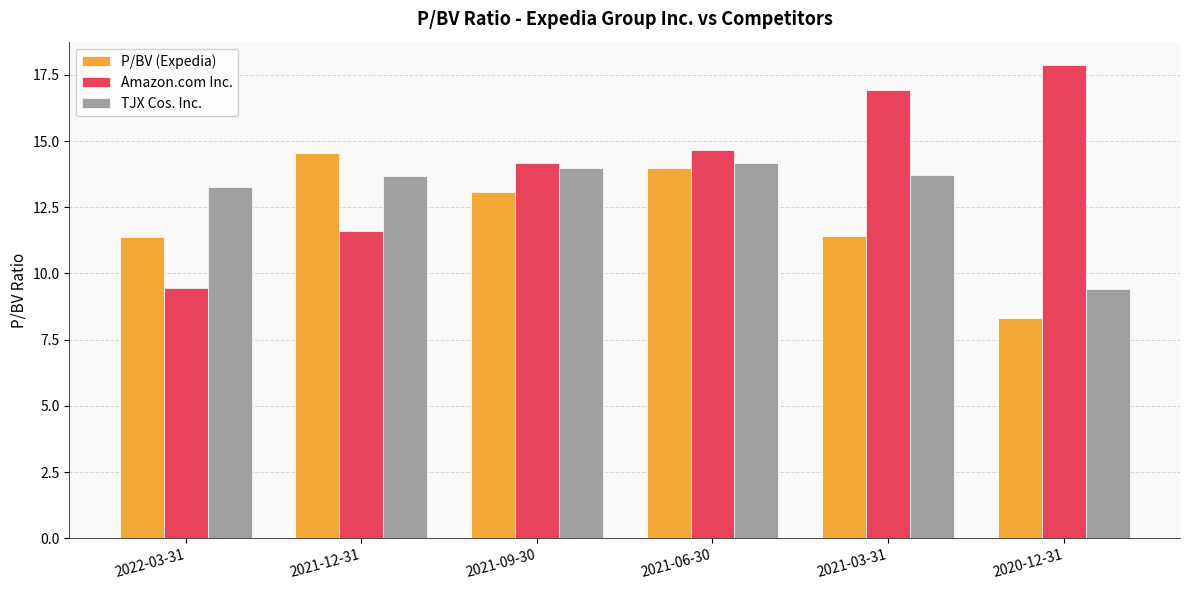

What is the difference between the maximum and minimum values in the P/BV (Expedia) series?

6.2